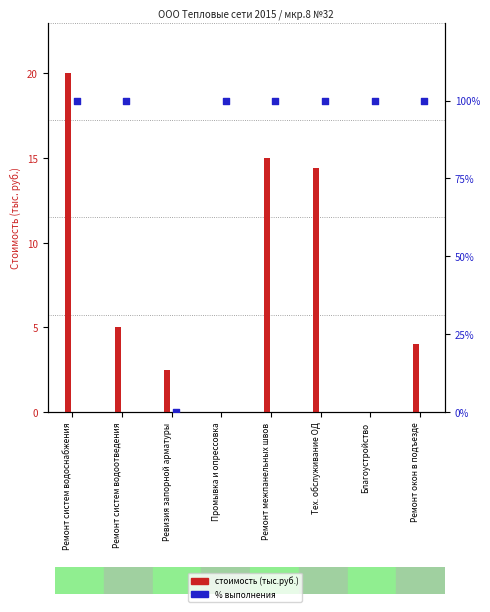

Which series has the largest total across all categories?

% выполнения